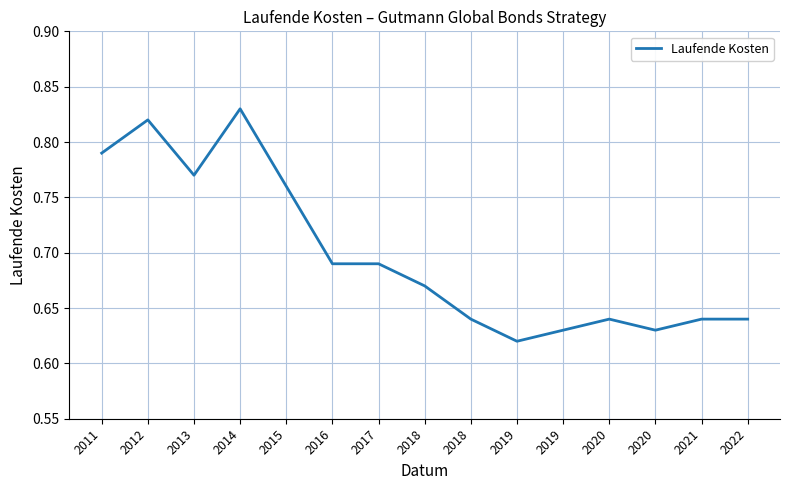

Which category has the highest value across all series?

2014